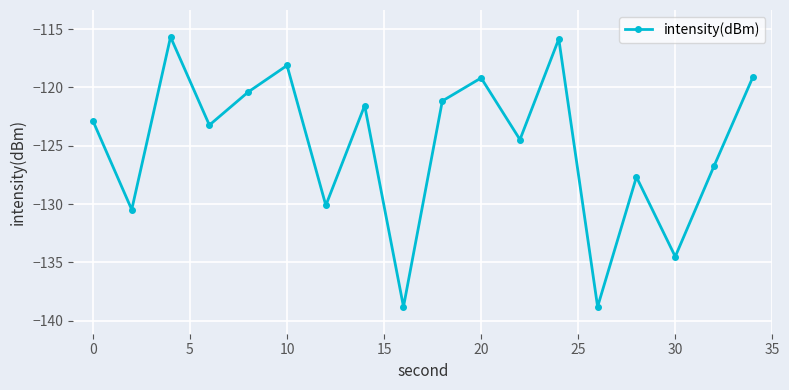

What is the value of the 10th point from the left?

-121.2